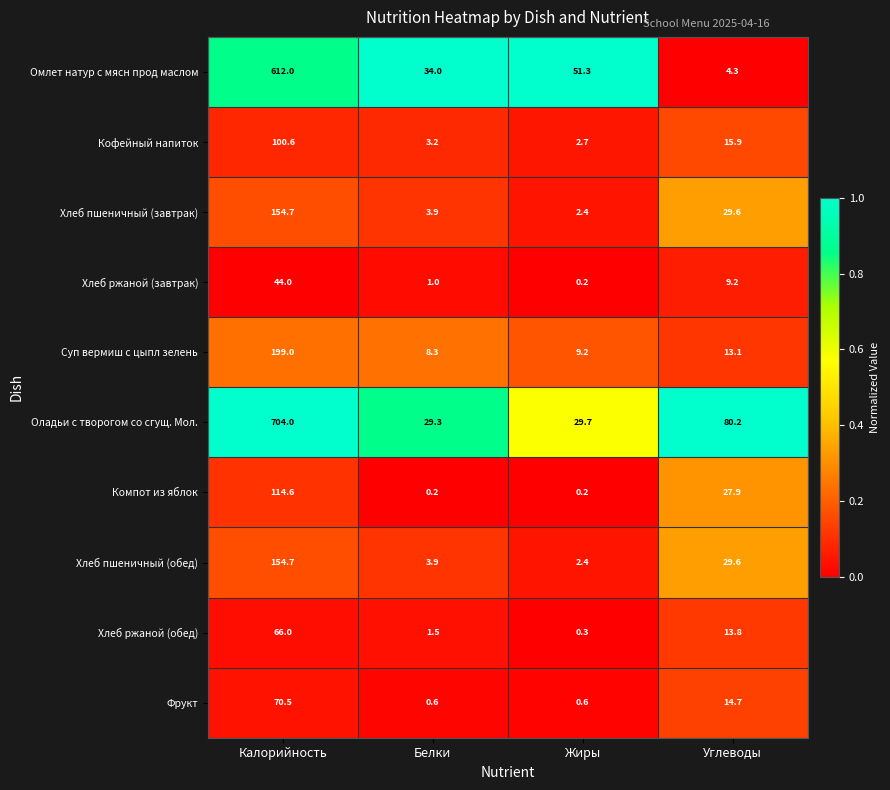

Is it true that Кофейный напиток equals 29.0 at Калорийность?

False